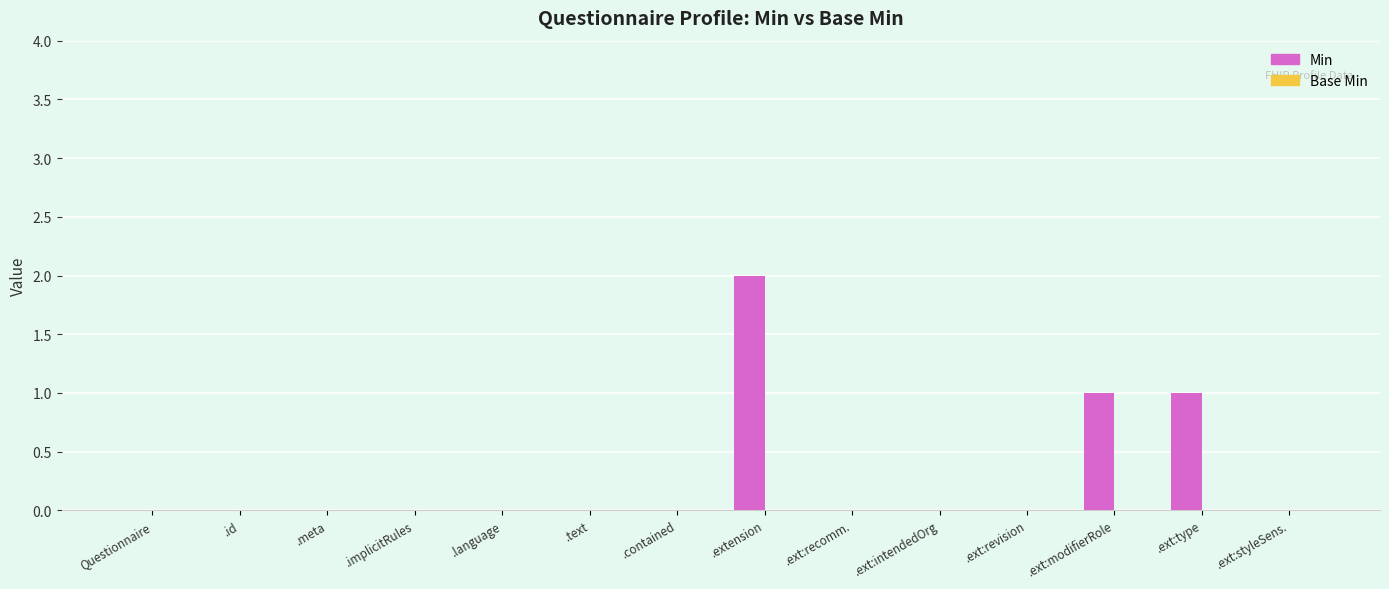

True or false: the data shows 0 at .implicitRules.

True